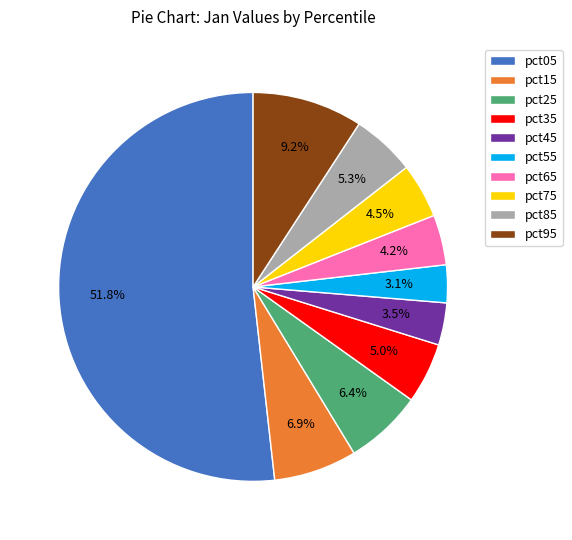

Does any single category account for the majority?

Yes